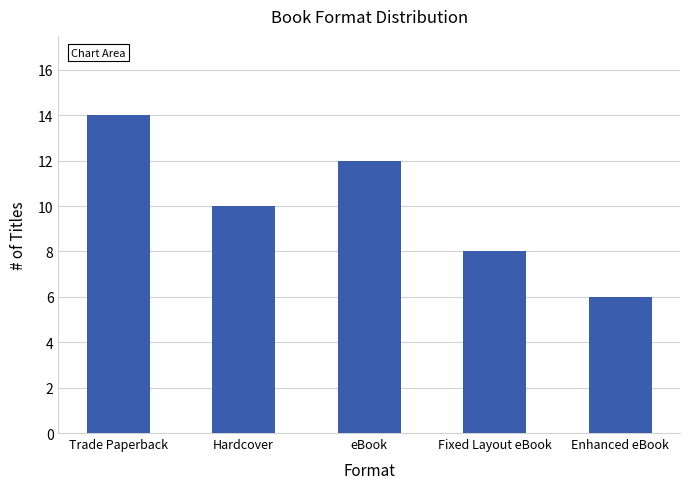

At which category does the chart reach its peak across all series?

Trade Paperback